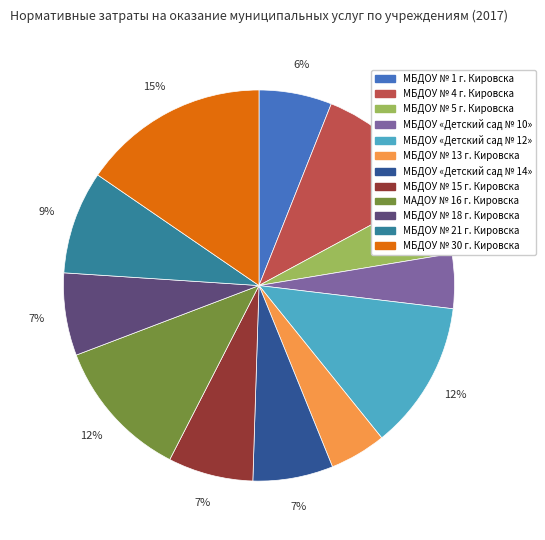

Is there a majority slice in this chart?

No